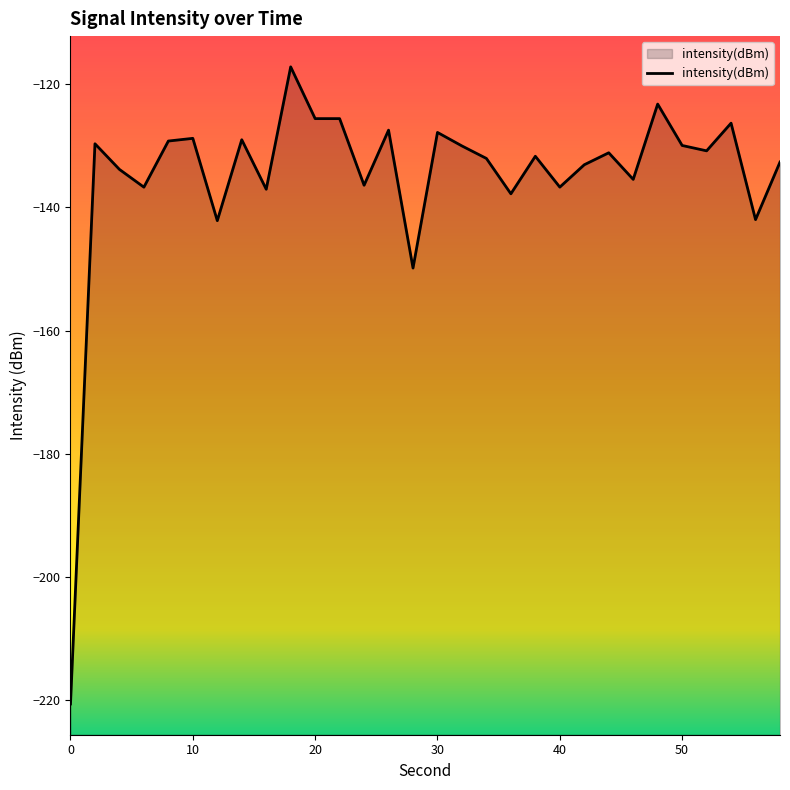

What is the smallest value displayed?

-220.7